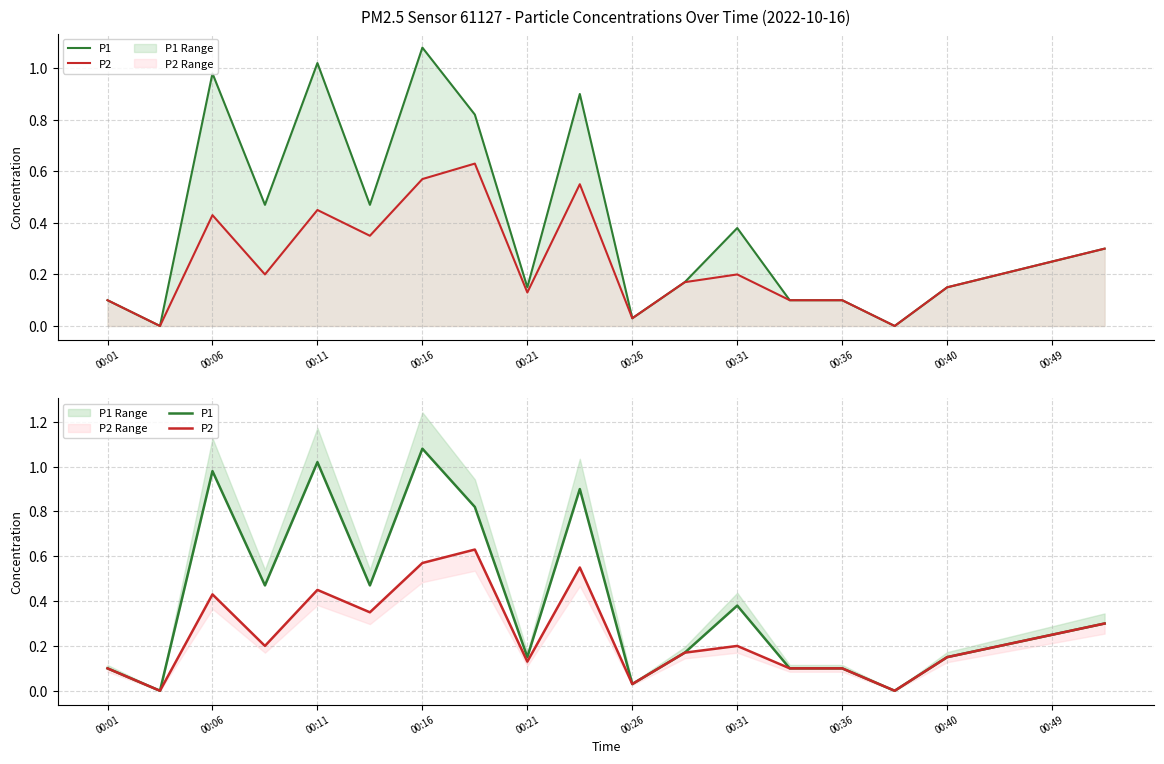

How many lines are shown in the chart?

2